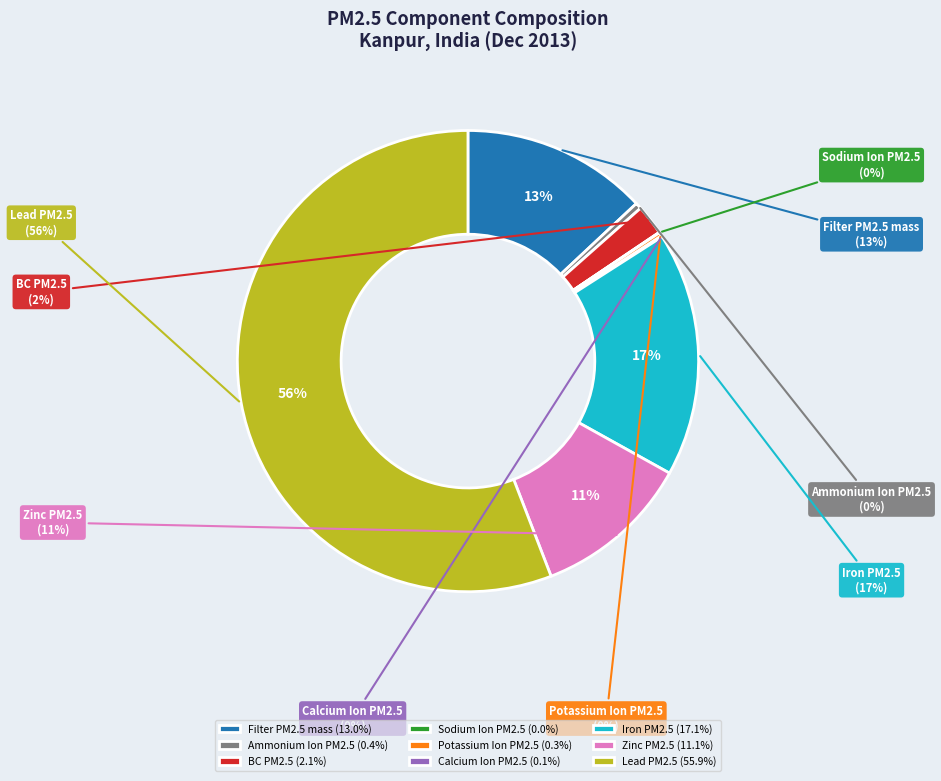

How many slices are in this pie chart?

9